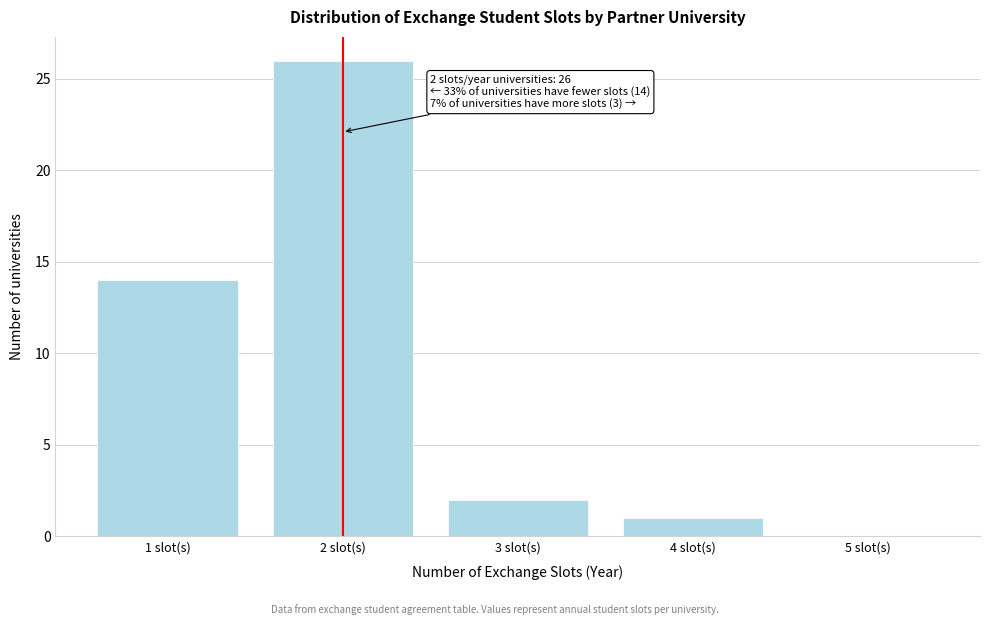

Over which range of the x-axis is the bar tallest?

1.5 to 2.5